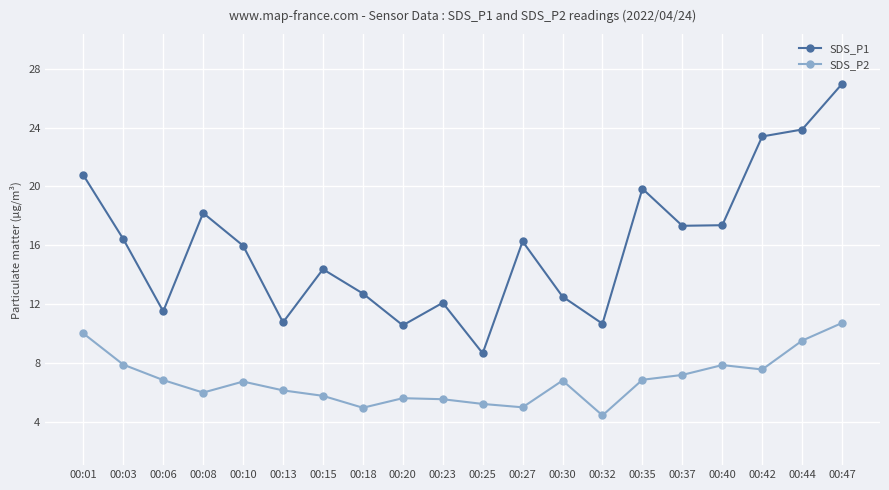

What is the sum of all SDS_P1 values?

320.4